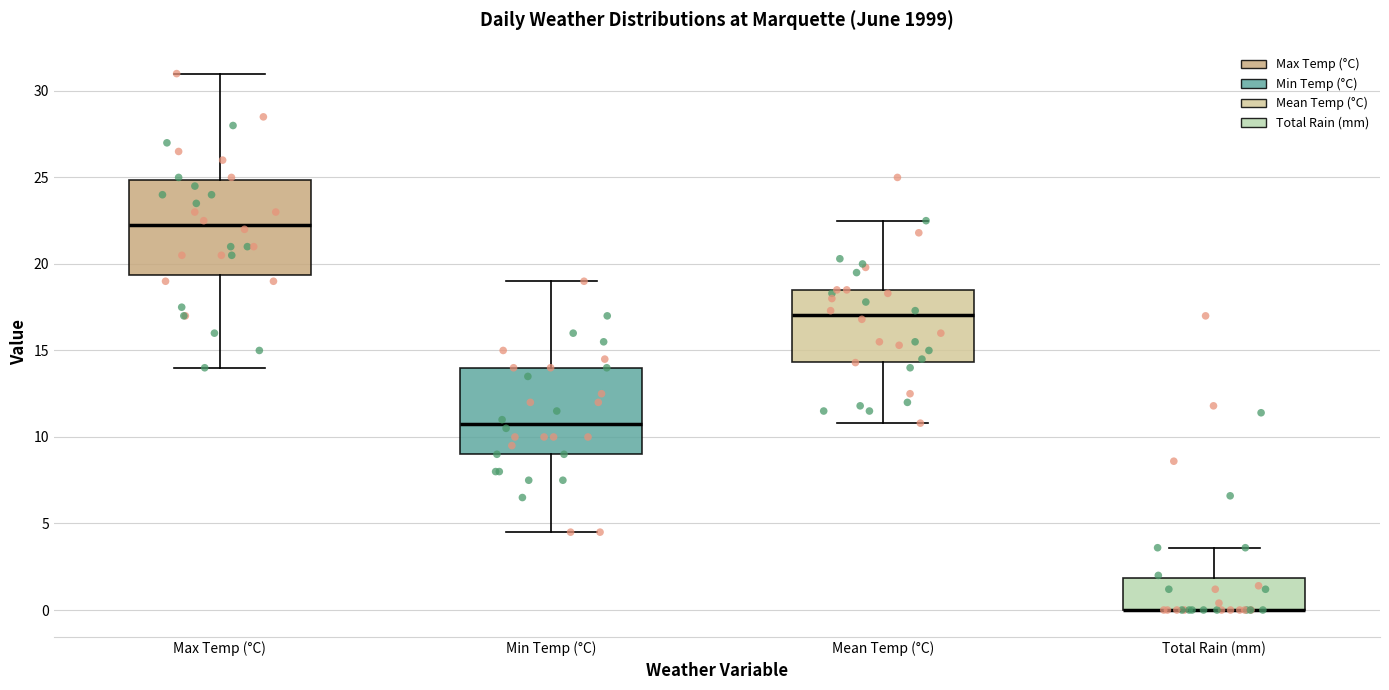

Reading left to right, read every box against the y-axis: the position of its median line, the range the box covers, and the ends of its whiskers. The values are not printed on the chart, so give them approximately, as read against the axis.

Max Temp (°C): median 22.5, box 19.5 to 25.0, whiskers 14.0 to 31.0
Min Temp (°C): median 11.0, box 9.0 to 14.0, whiskers 4.5 to 19.0
Mean Temp (°C): median 17.0, box 14.5 to 18.5, whiskers 11.0 to 22.5
Total Rain (mm): median 0.0 (drawn on the box's lower edge), box 0.0 to 2.0, whiskers 0.0 to 3.5